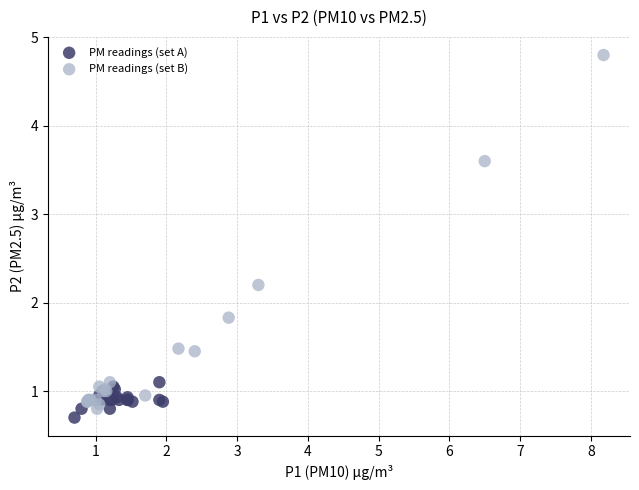

Which series has the largest Y range (max minus min)?

PM readings (set B)